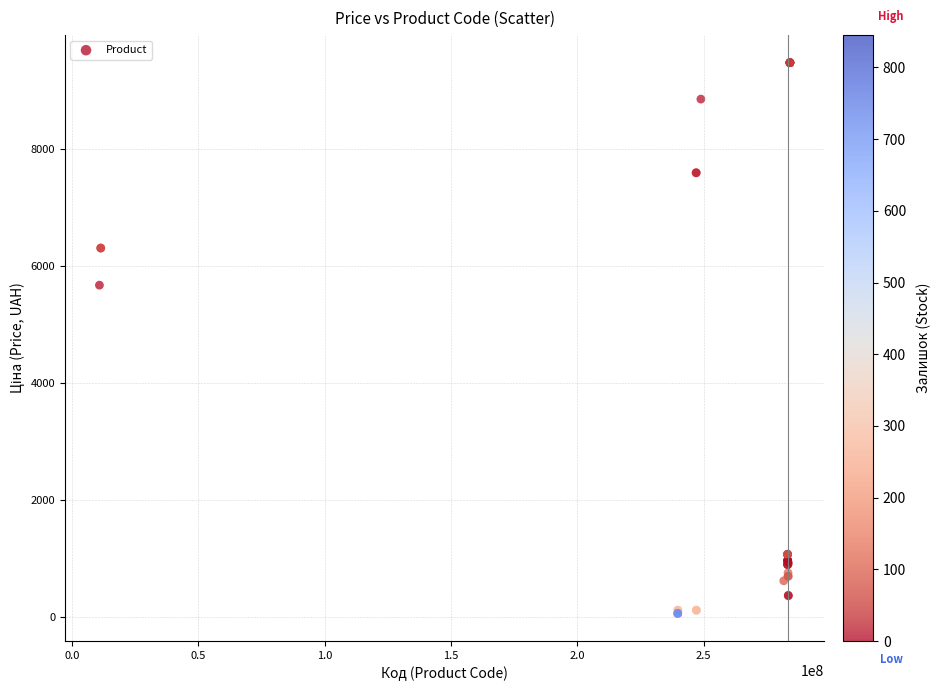

What Y value in the scatter plot is closest to 4768?

5673.8